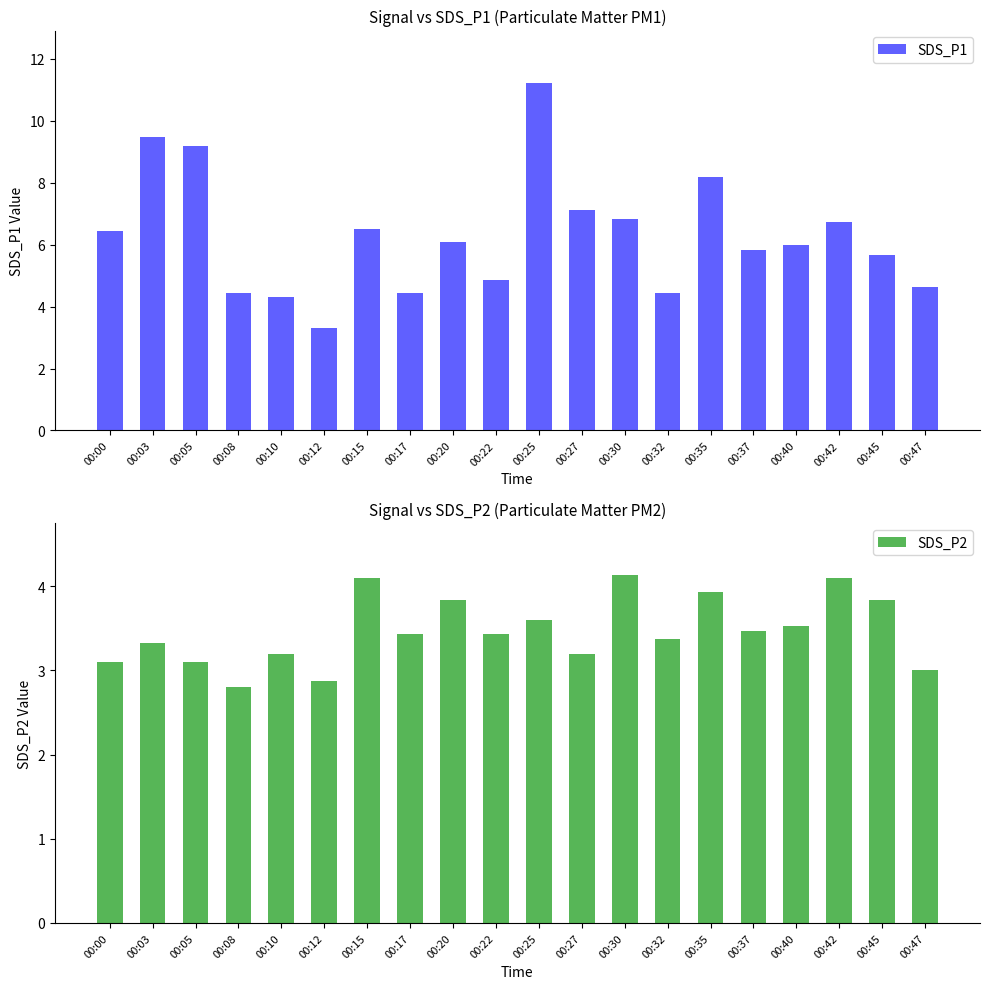

Which label corresponds to the largest value in the chart?

00:25